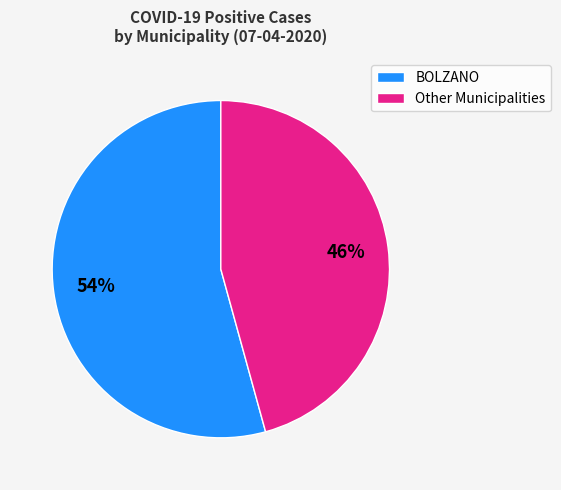

Does any single category account for the majority?

Yes